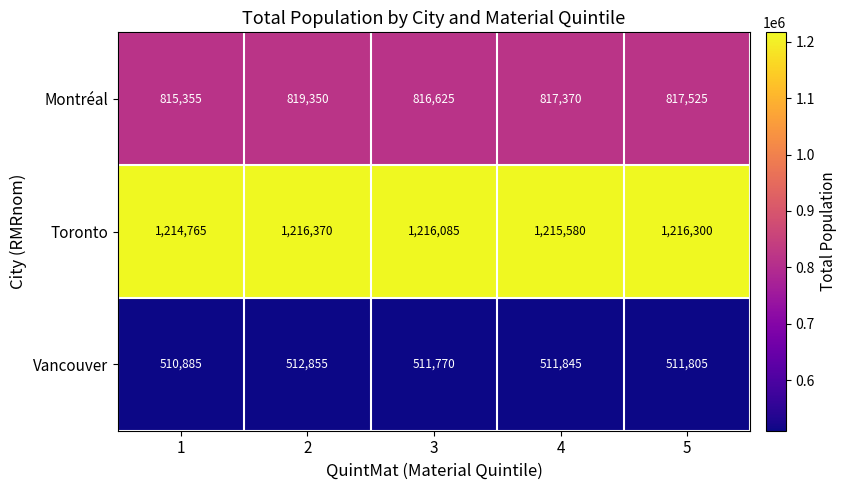

What is the difference between the Toronto values at 4 and 3?

505